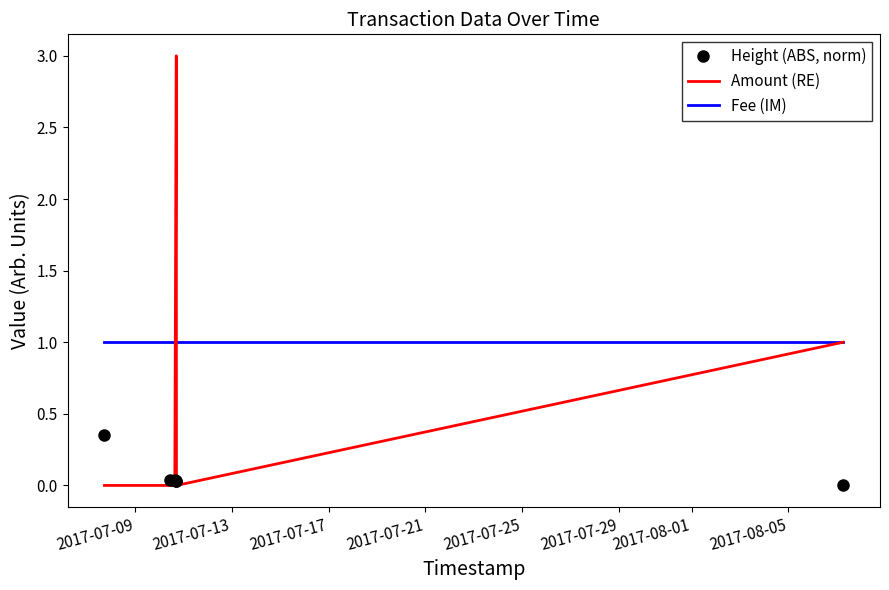

What is the highest value of the Amount (RE) series?

3.0